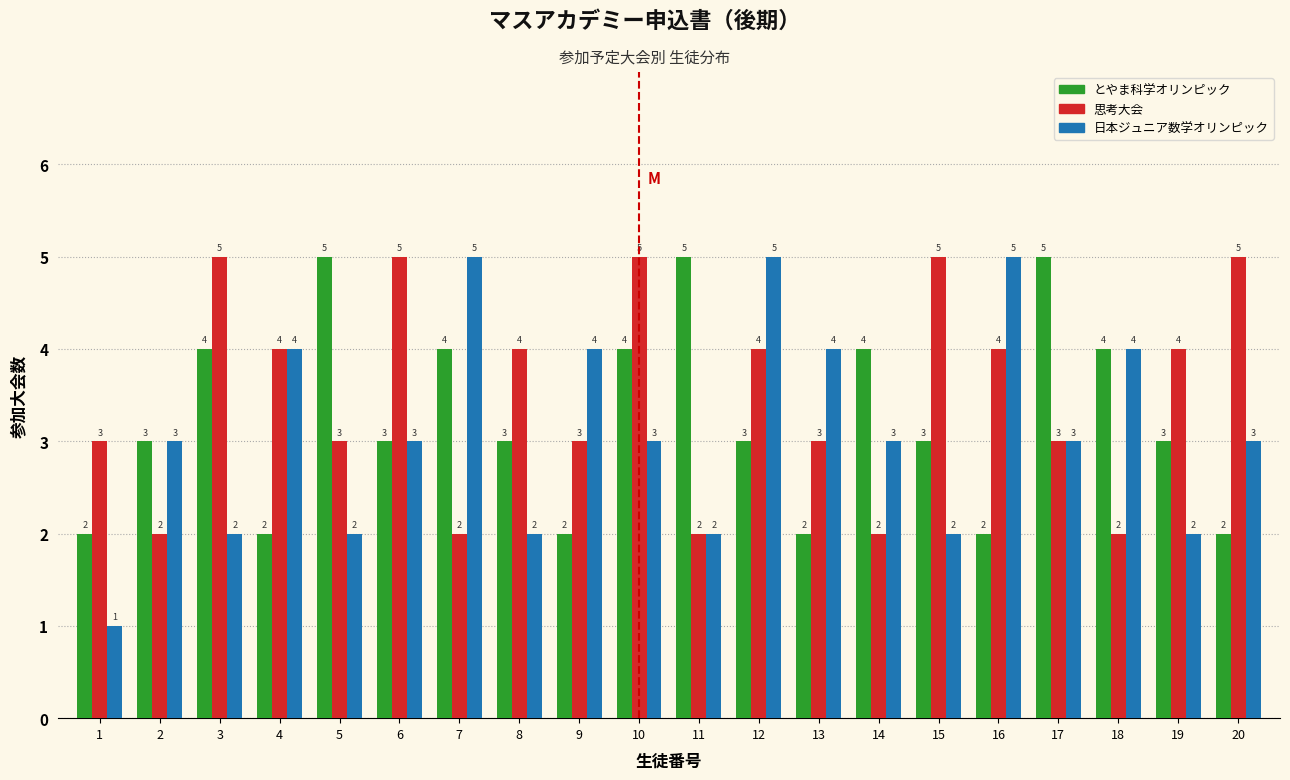

Reading left to right, list all the values displayed in this chart.

とやま科学オリンピック: 1=2	2=3	3=4	4=2	5=5	6=3	7=4	8=3	9=2	10=4	11=5	12=3	13=2	14=4	15=3	16=2	17=5	18=4	19=3	20=2
思考大会: 1=3	2=2	3=5	4=4	5=3	6=5	7=2	8=4	9=3	10=5	11=2	12=4	13=3	14=2	15=5	16=4	17=3	18=2	19=4	20=5
日本ジュニア数学オリンピック: 1=1	2=3	3=2	4=4	5=2	6=3	7=5	8=2	9=4	10=3	11=2	12=5	13=4	14=3	15=2	16=5	17=3	18=4	19=2	20=3